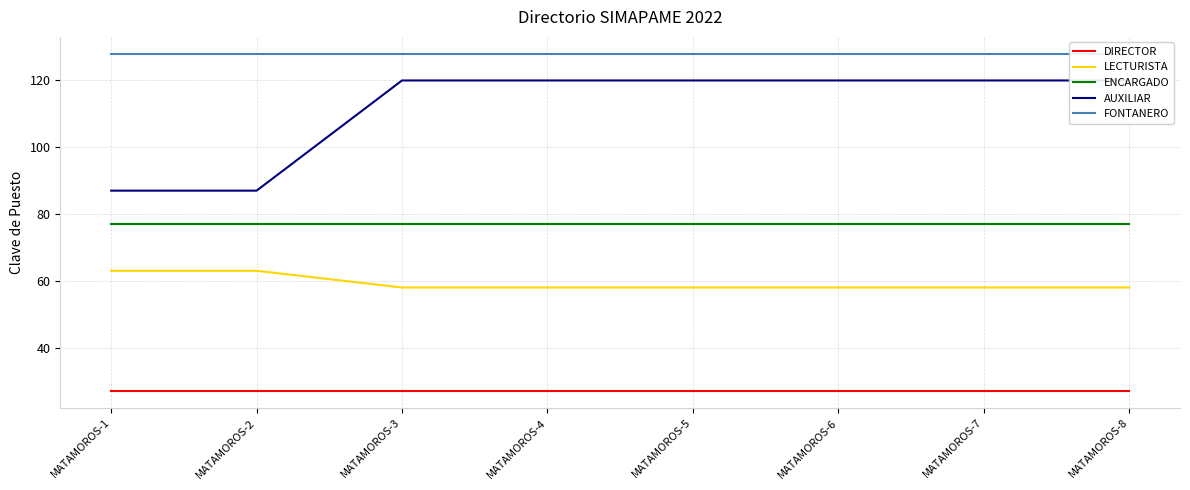

How many lines are shown in the chart?

5